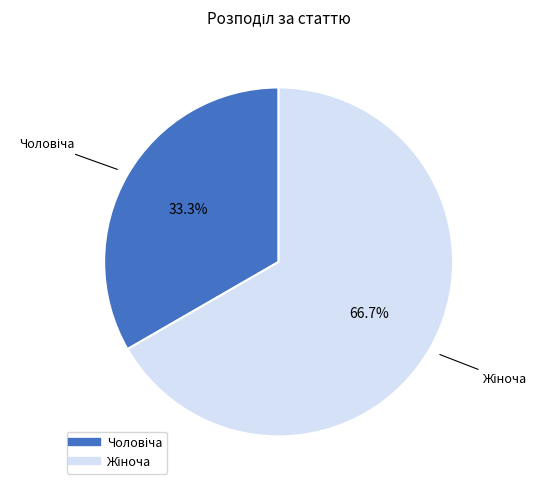

Is there any slice that represents more than half of the pie?

Yes